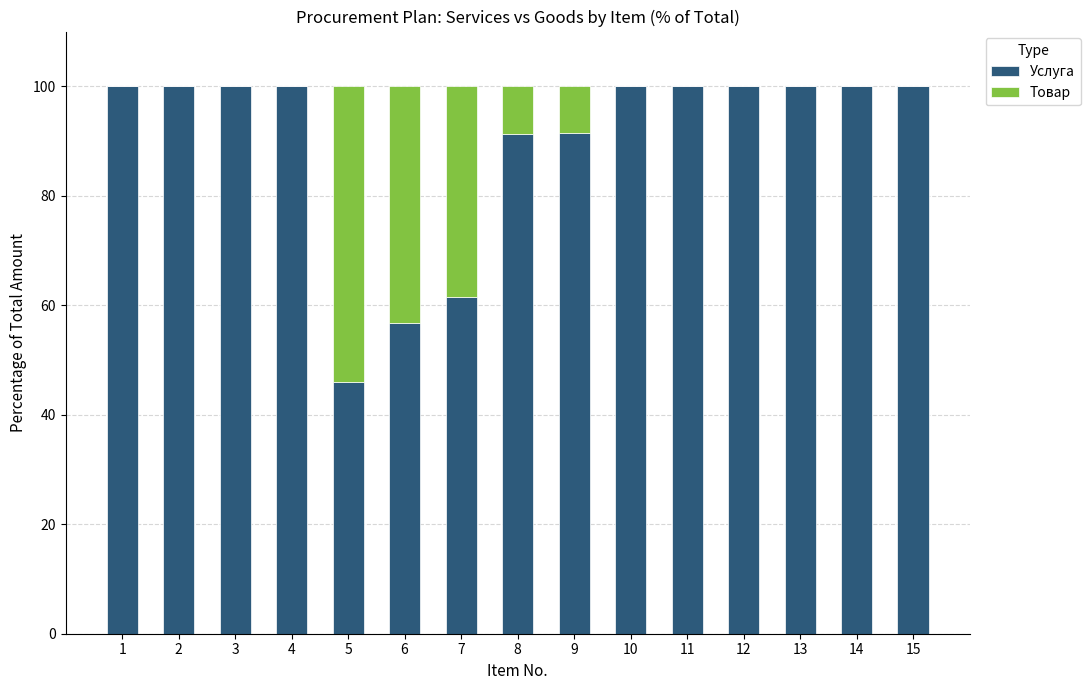

What is the highest value of the Услуга series?

100.0